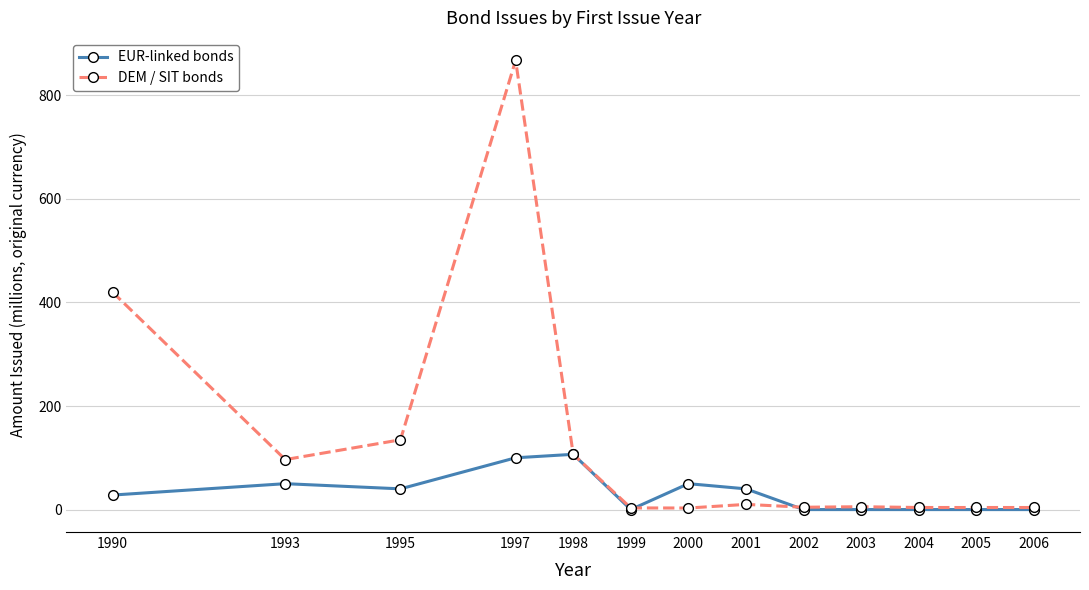

What are all the series names shown in the legend?

EUR-linked bonds, DEM / SIT bonds